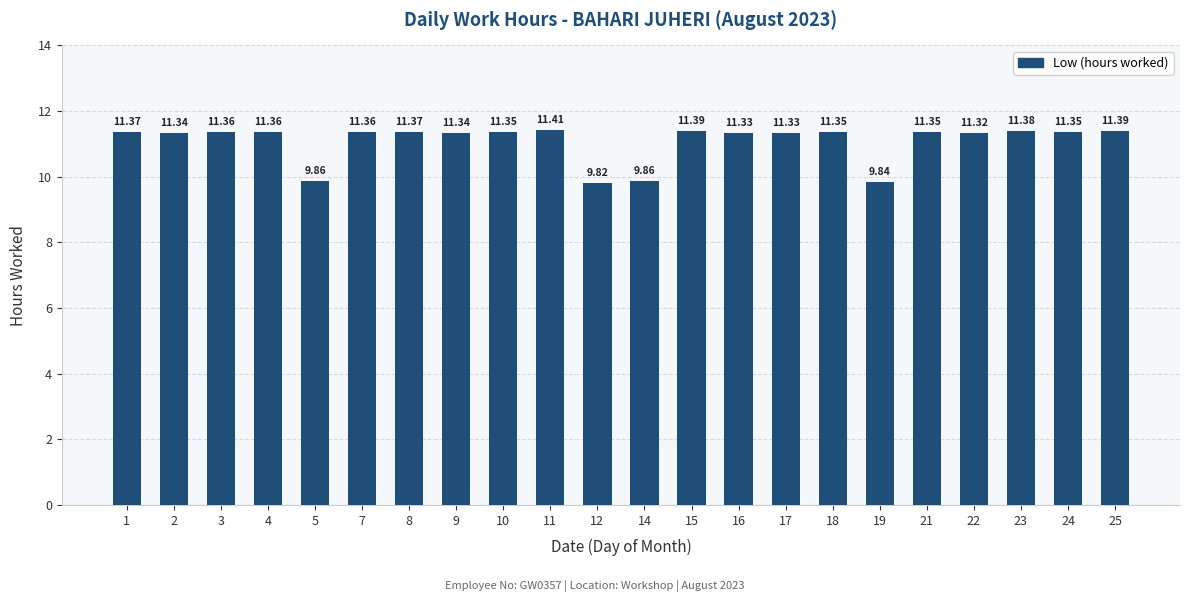

What is the change in value from 5 to 16?

+1.5